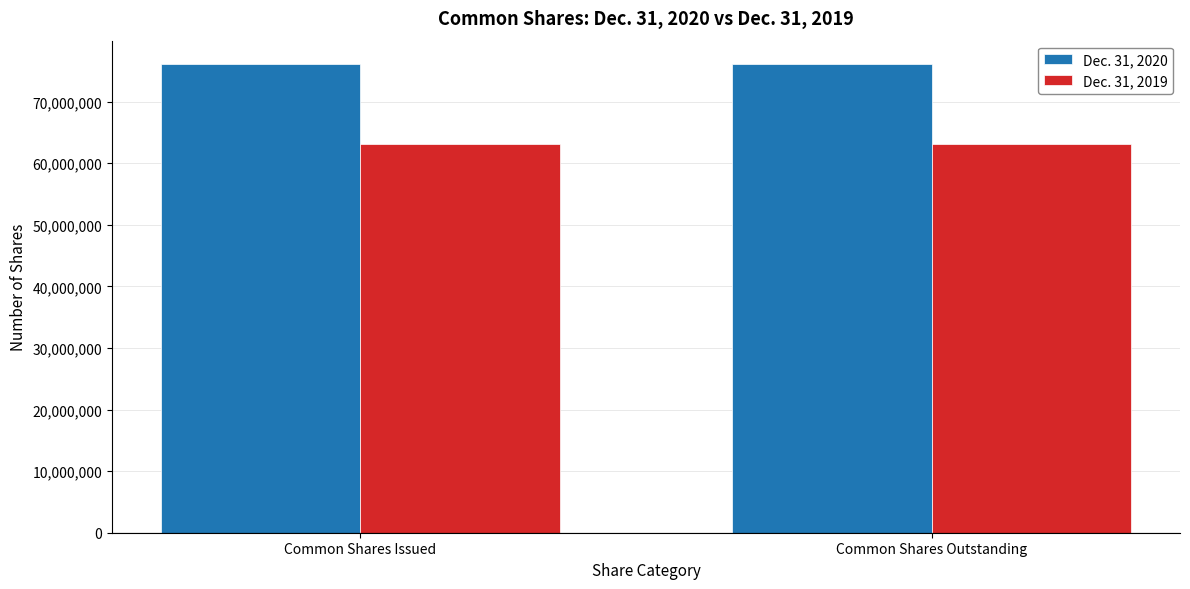

Which series has the largest total across all categories?

Dec. 31, 2020